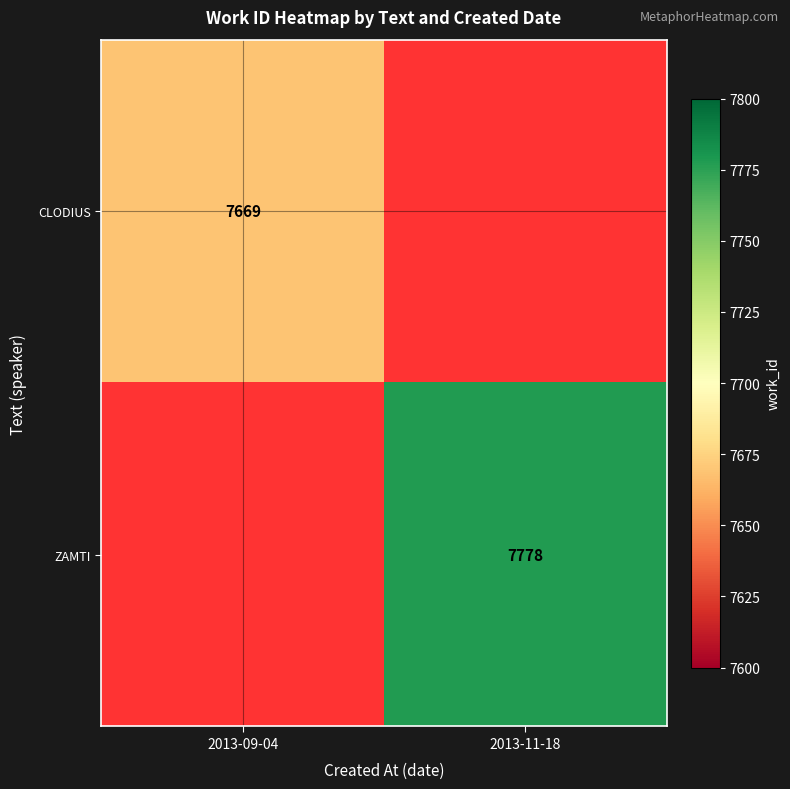

Is it true that ZAMTI equals 2299 at 2013-11-18?

False